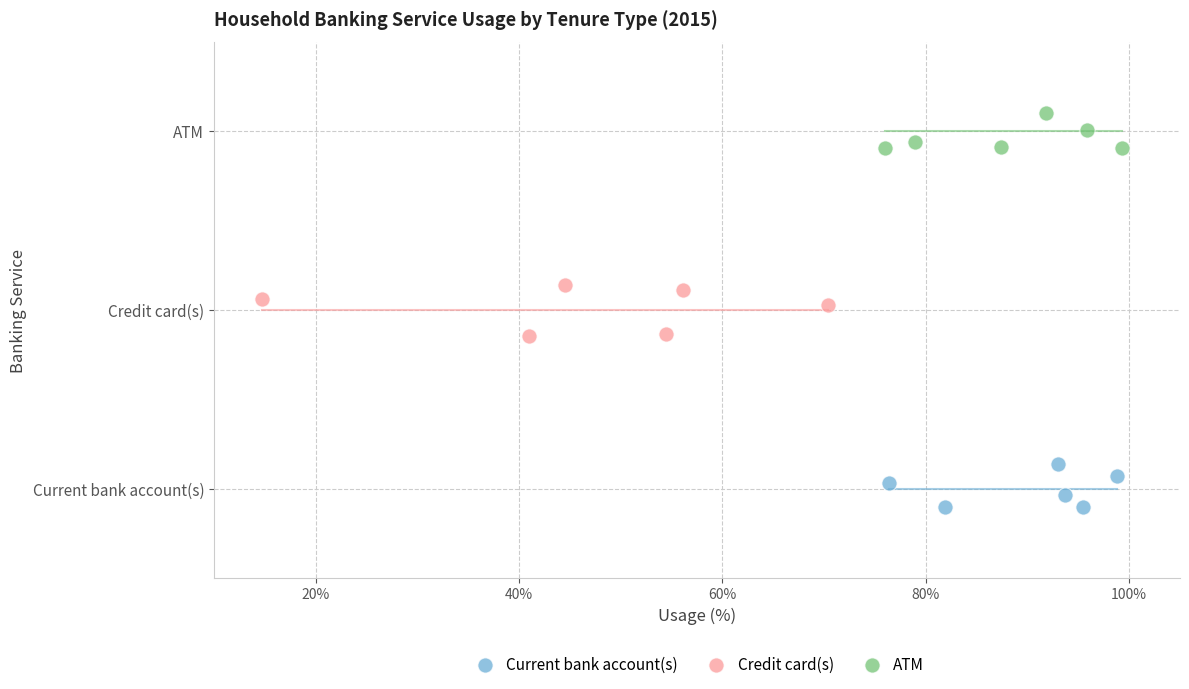

What are all the series names shown in the legend?

Current bank account(s), Credit card(s), ATM